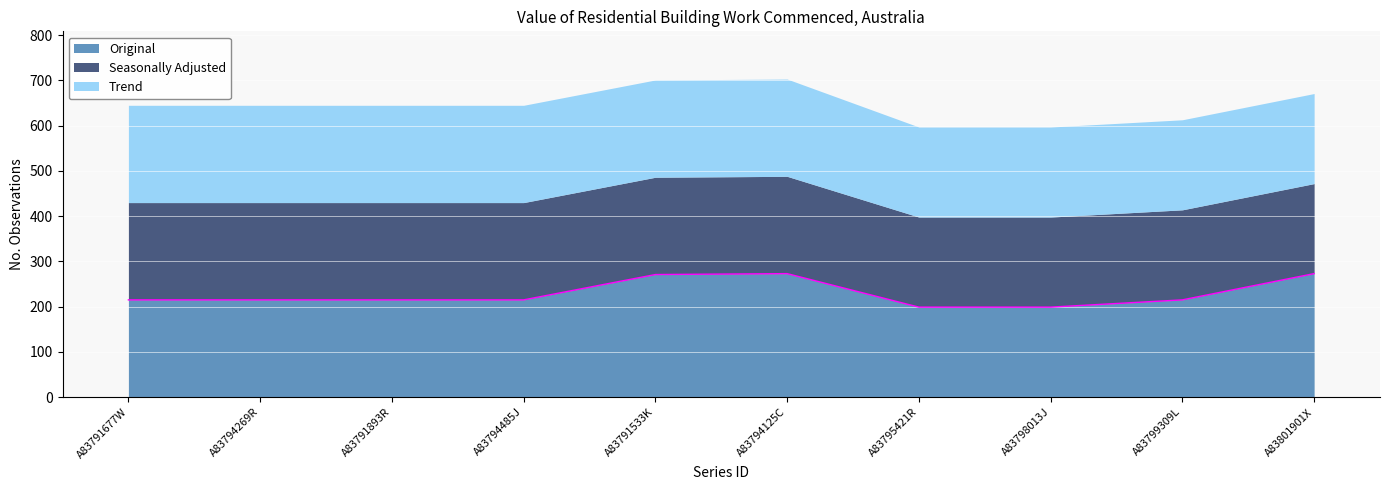

Is it true that Trend equals 215 at A83791533K?

True